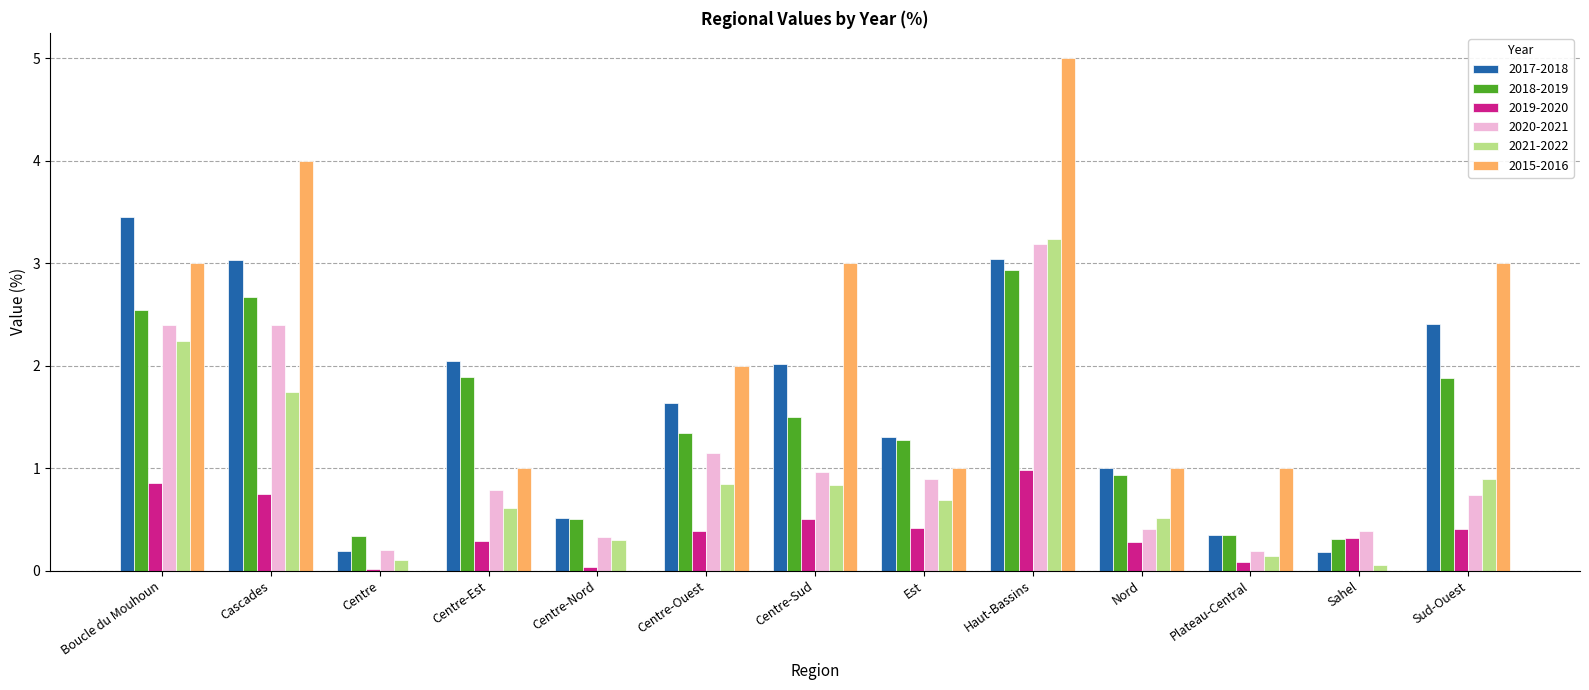

How many data points in 2018-2019 are above 1?

8